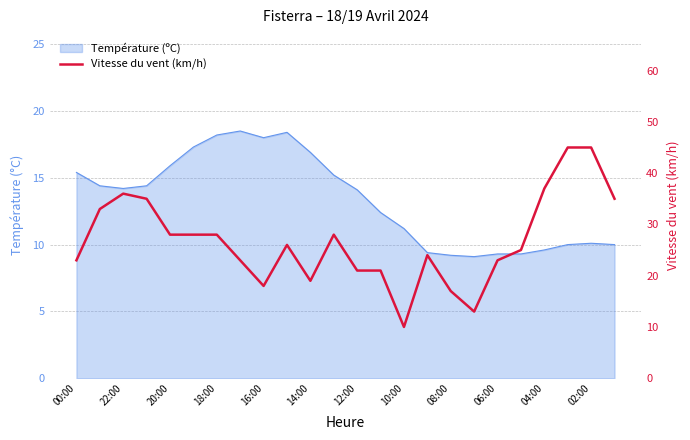

What is the difference between the maximum and minimum values?

35